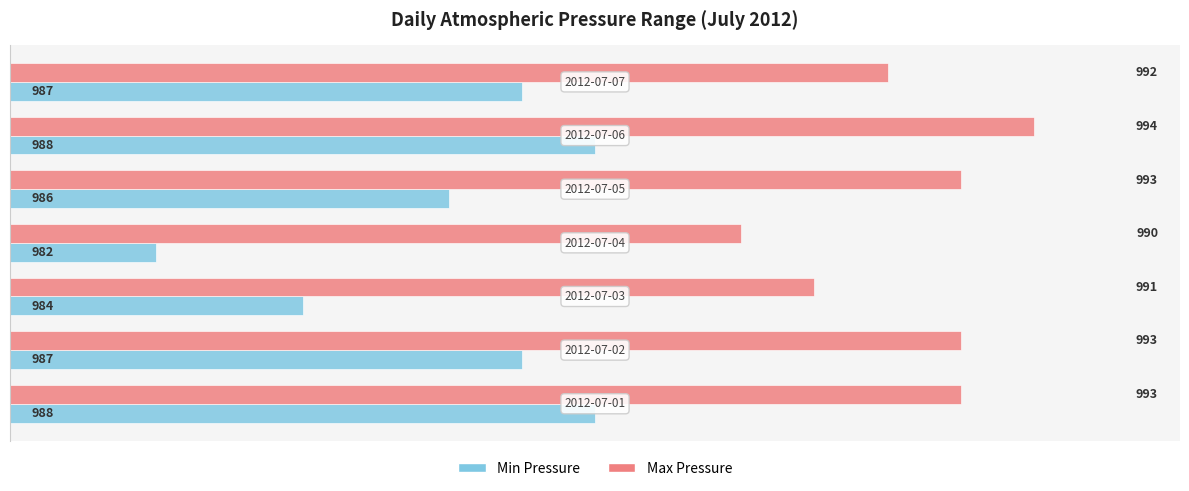

Which series has the widest spread of values?

Min Pressure